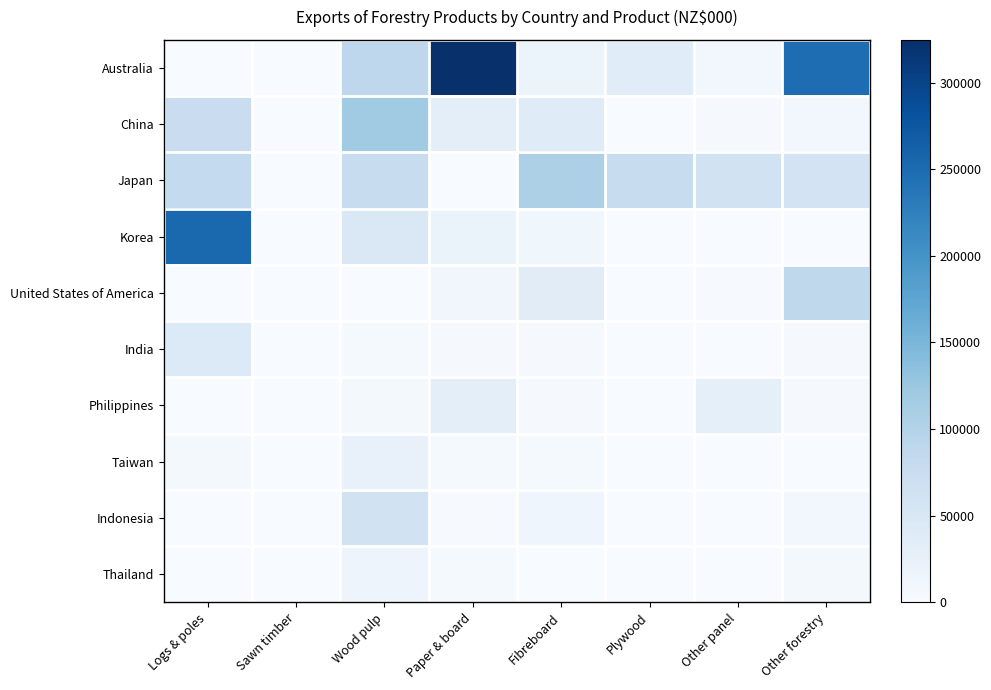

Between Plywood and Paper & board, which is larger?

Paper & board